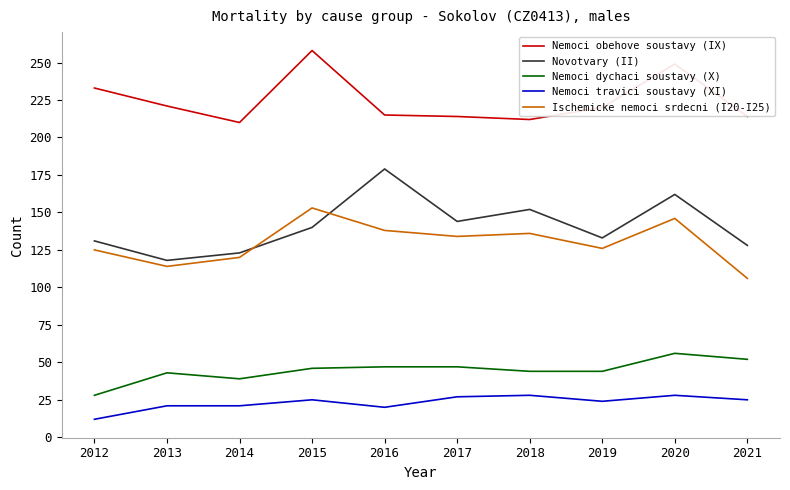

What is the greatest value displayed?

258